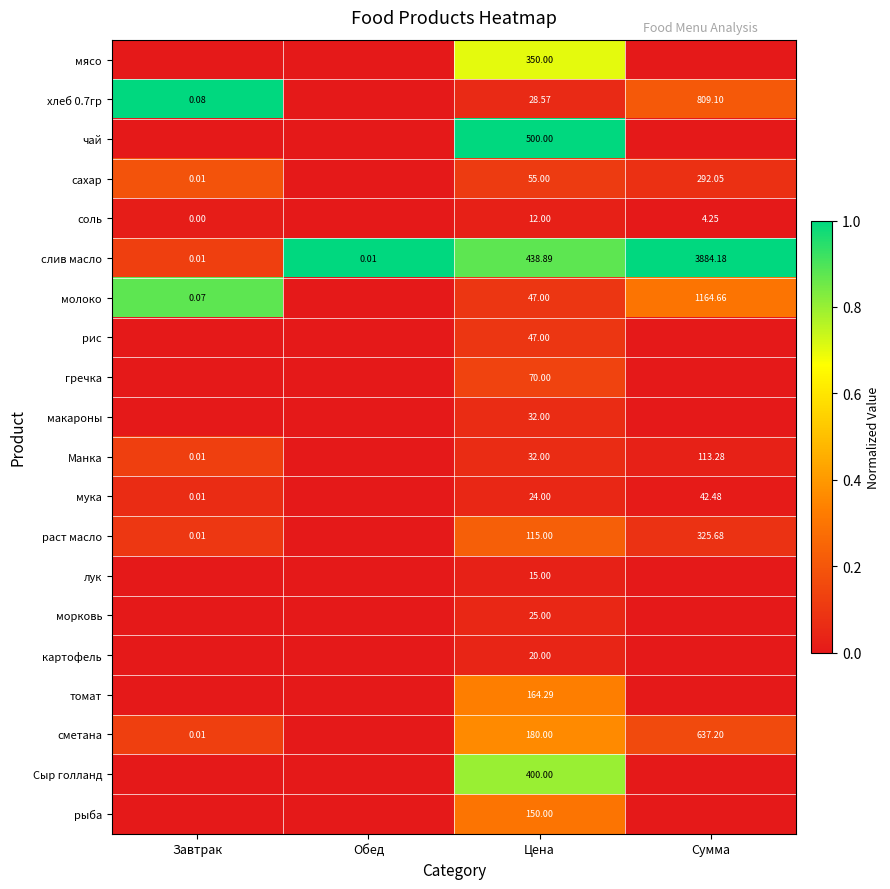

What is the total value across all series at Цена?

2705.8